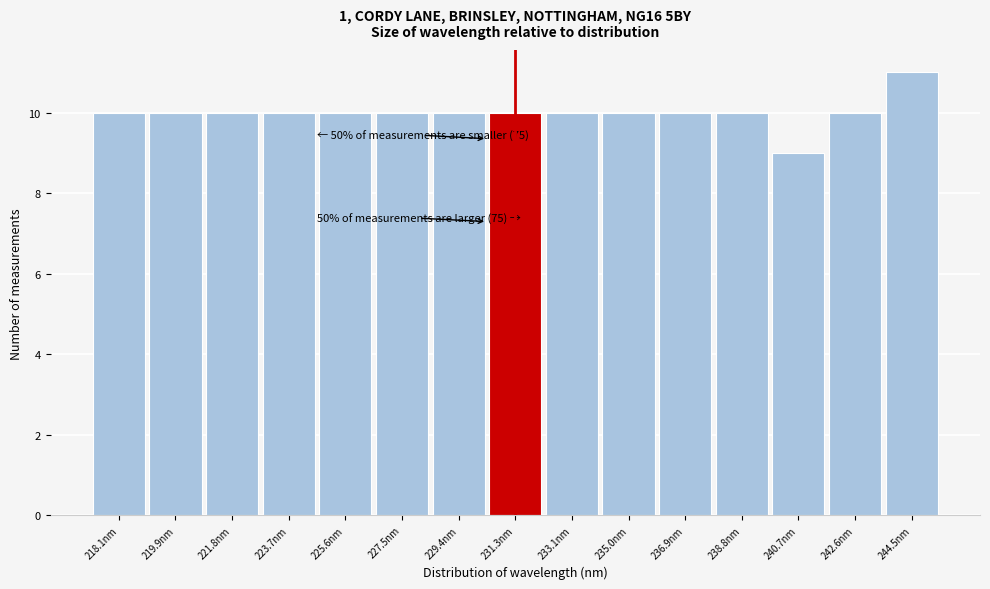

Reading right to left, transcribe all the data shown in this chart.

244.5nm=11	242.6nm=10	240.7nm=9	238.8nm=10	236.9nm=10	235.0nm=10	233.1nm=10	231.3nm=10	229.4nm=10	227.5nm=10	225.6nm=10	223.7nm=10	221.8nm=10	219.9nm=10	218.1nm=10